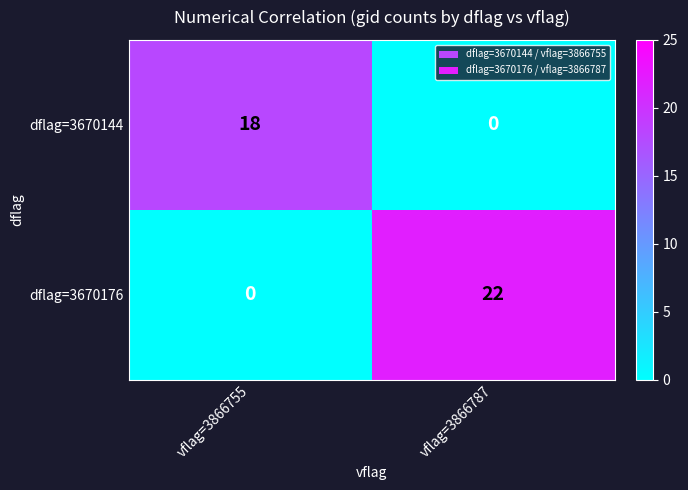

Is it true that dflag=3670144 equals 9 at vflag=3866755?

False